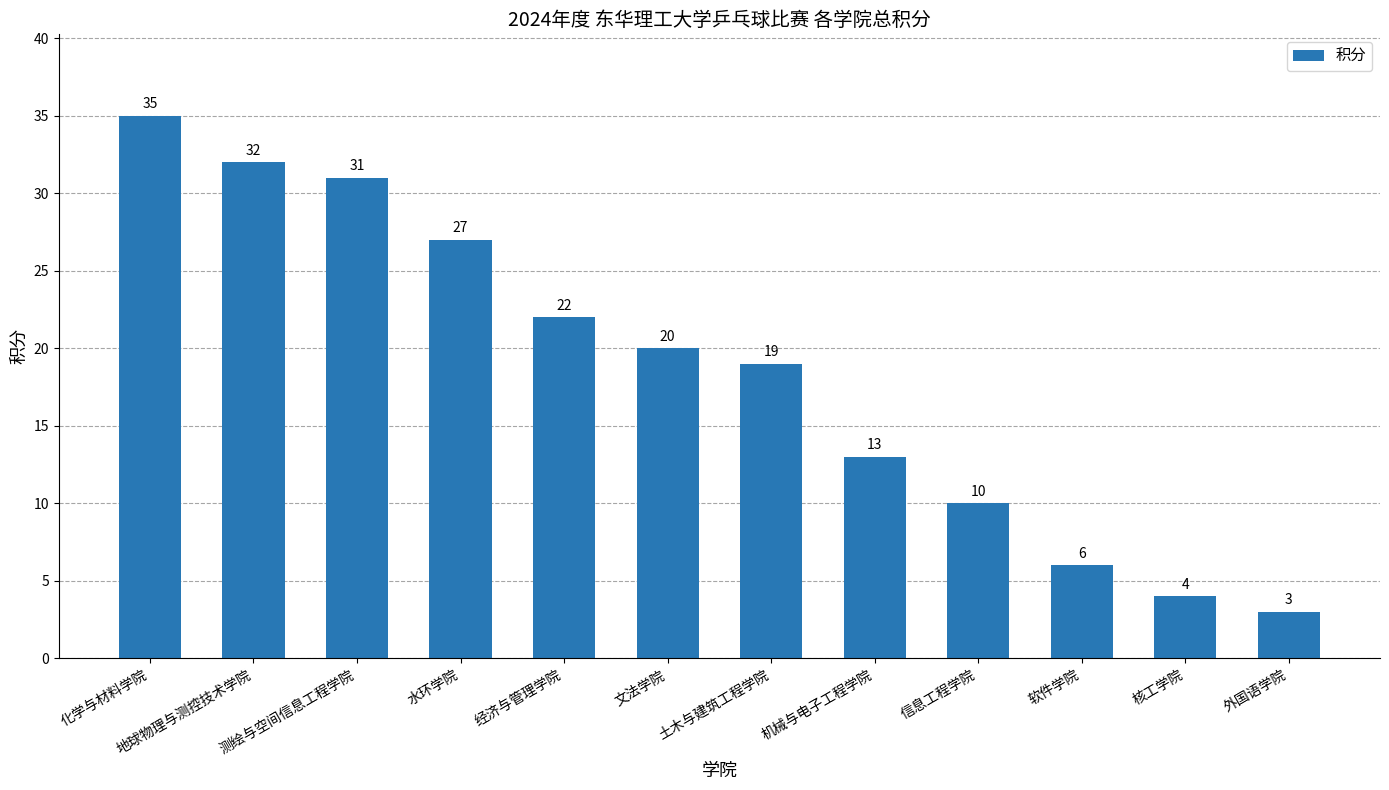

What position from the right is 土木与建筑工程学院?

6